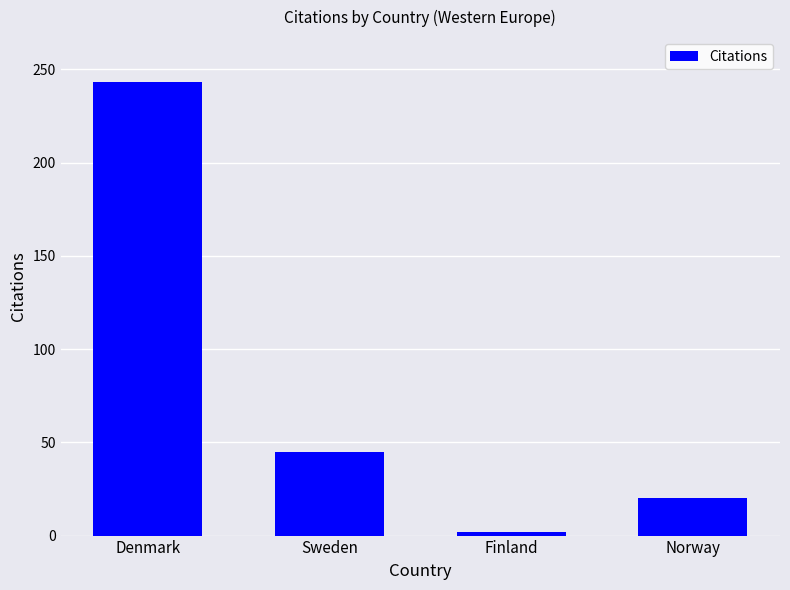

Where is the data nearest to the value 122?

Sweden